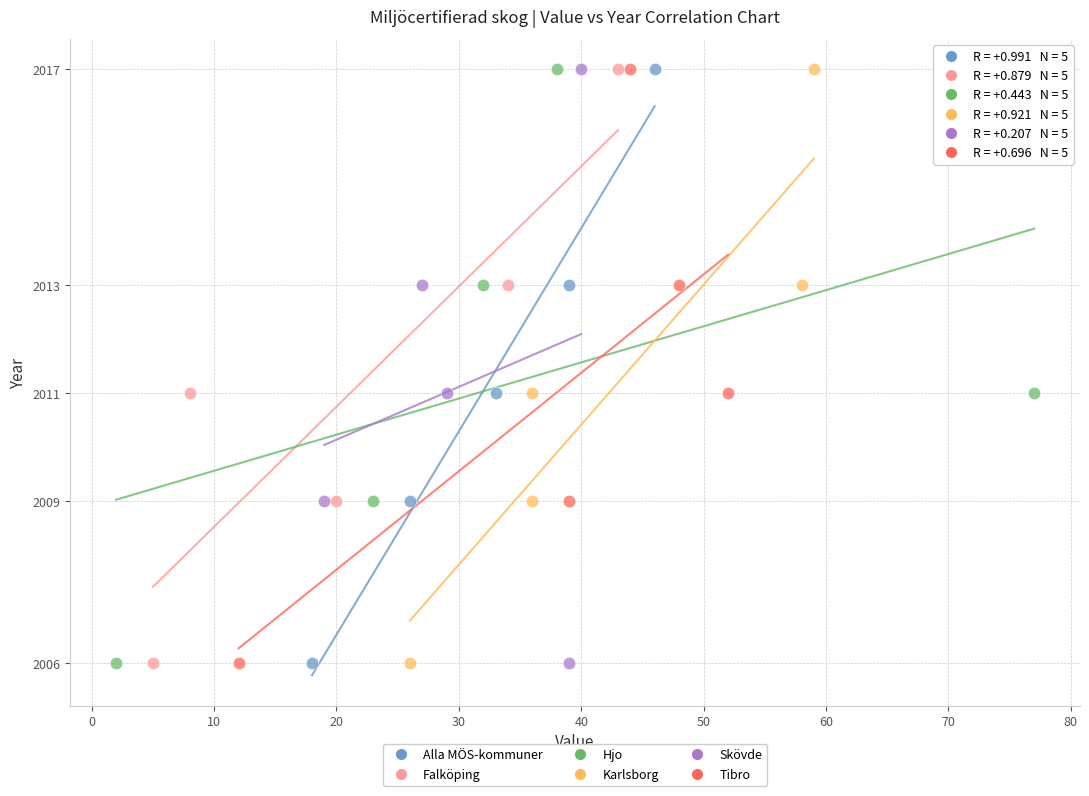

What are all the series names shown in the legend?

Alla MÖS-kommuner, Falköping, Hjo, Karlsborg, Skövde, Tibro